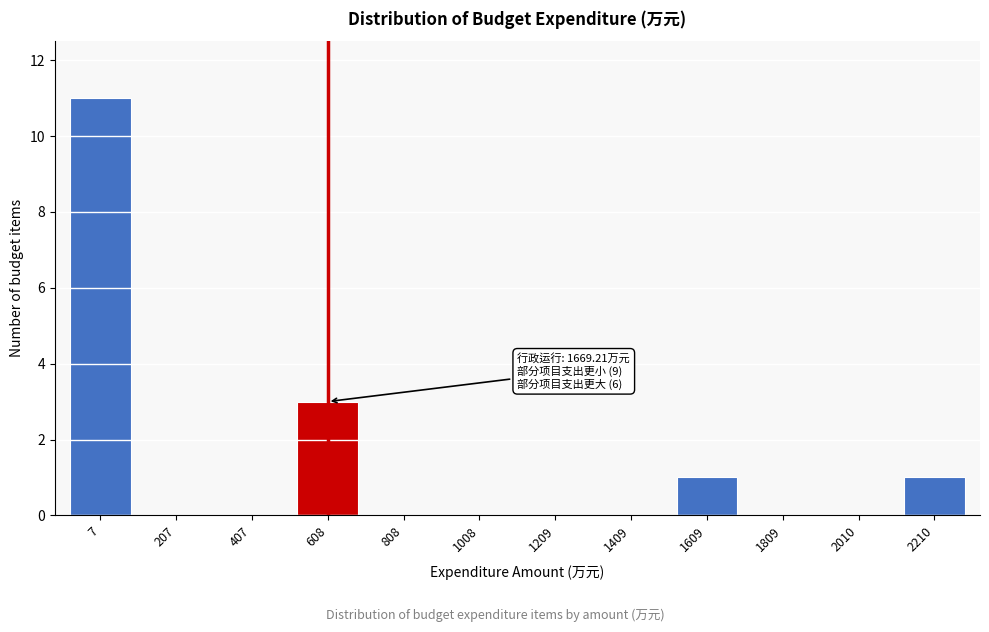

Reading left to right, list all the values displayed in this chart.

7=11	207=0	407=0	608=3	808=0	1008=0	1209=0	1409=0	1609=1	1809=0	2010=0	2210=1